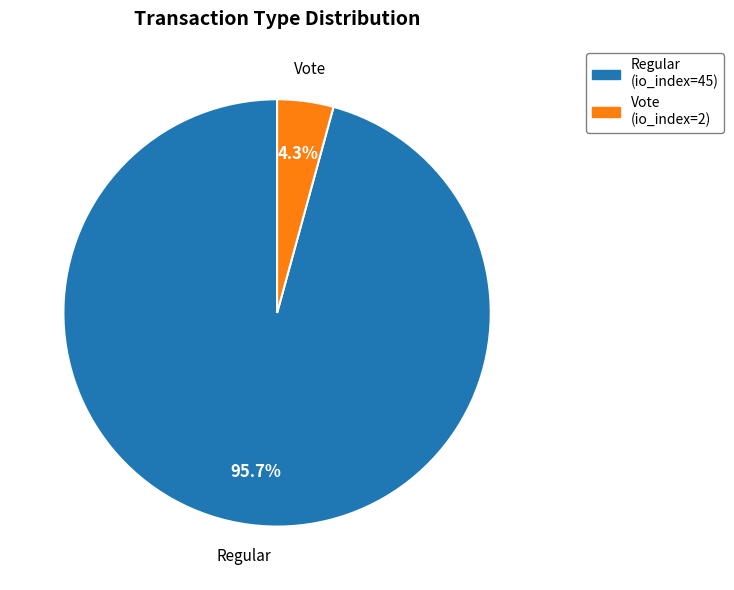

To the nearest percent, what portion does Vote represent?

4%